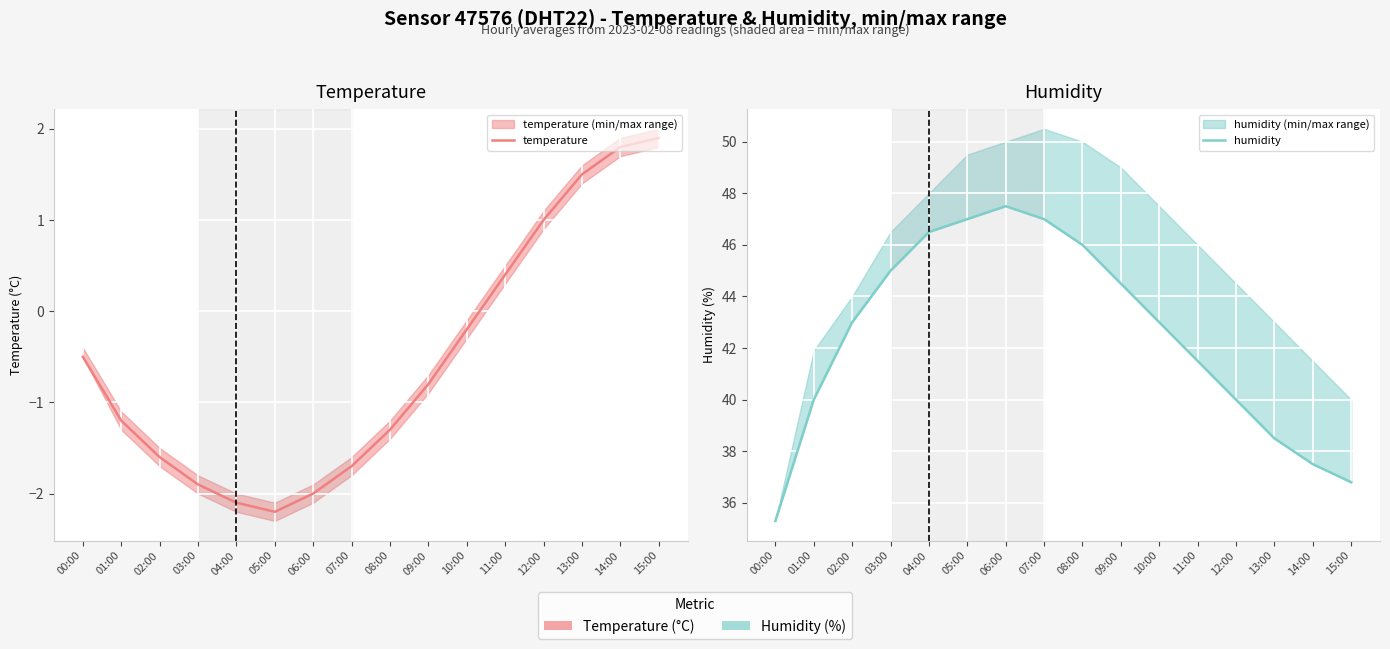

Where is temperature nearest to the value 0?

10:00